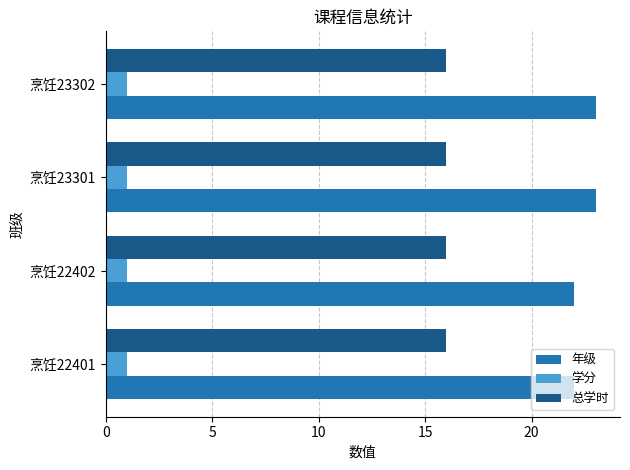

Rank the series by their maximum value, from lowest to highest.

学分, 总学时, 年级